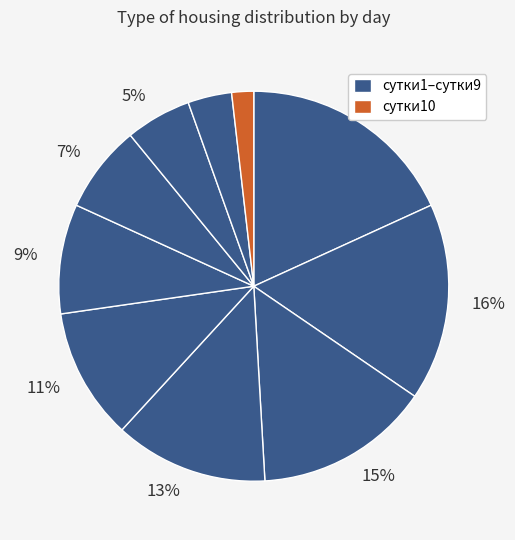

Count the number of slices in the pie.

10